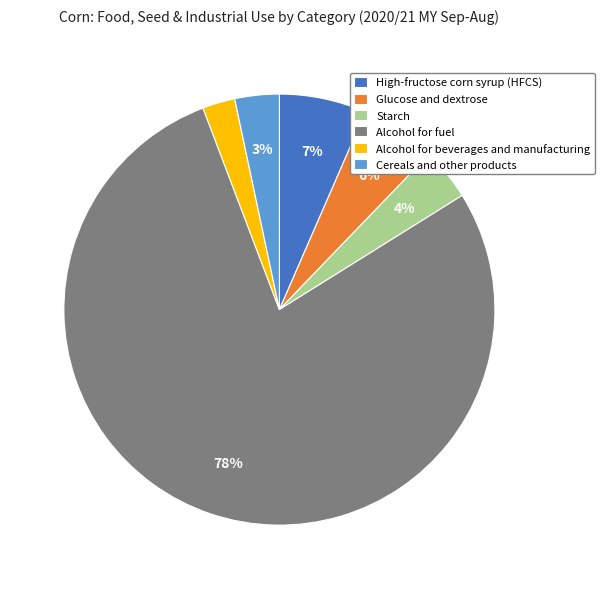

Is it true that Glucose and dextrose is 6% of the pie?

True